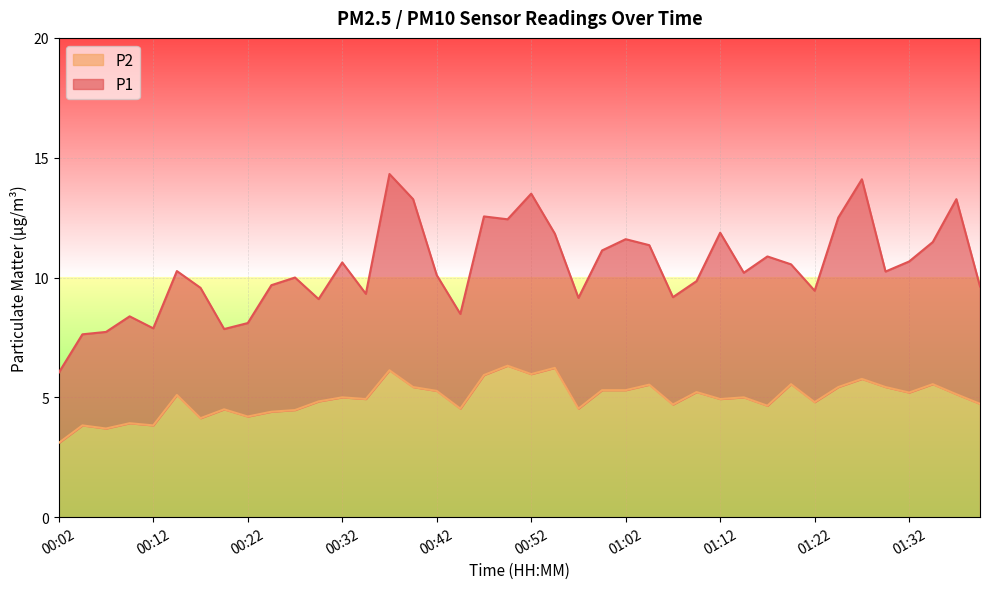

List the labels in order of P2 value, largest first.

00:50, 00:54, 00:37, 00:52, 00:47, 01:27, 01:19, 01:34, 01:05, 00:39, 01:24, 01:29, 00:59, 01:02, 00:42, 01:10, 01:32, 01:37, 00:14, 00:32, 01:14, 00:34, 01:12, 00:29, 01:22, 01:39, 01:07, 01:17, 00:44, 00:57, 00:19, 00:27, 00:24, 00:22, 00:17, 00:09, 00:04, 00:12, 00:07, 00:02